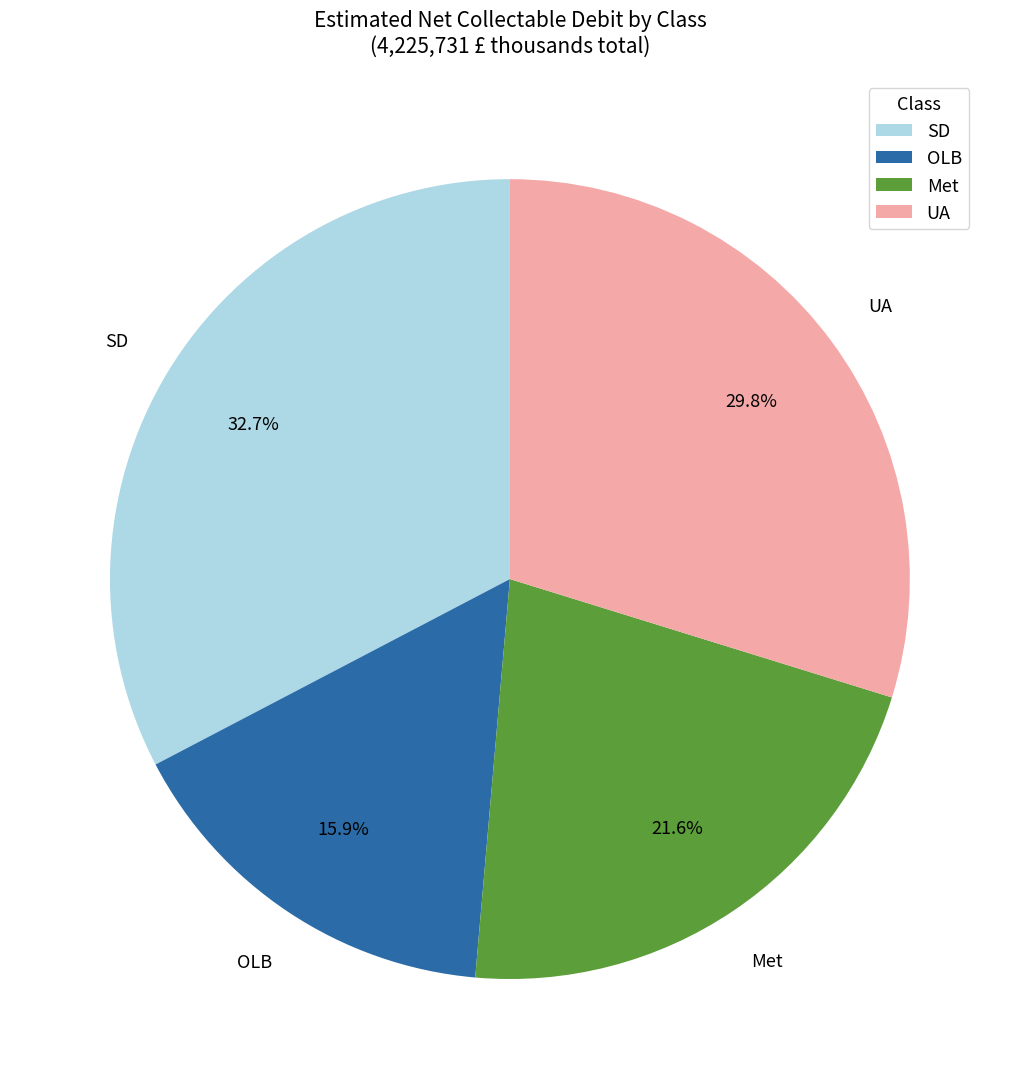

Which category has the smallest portion of the pie?

OLB